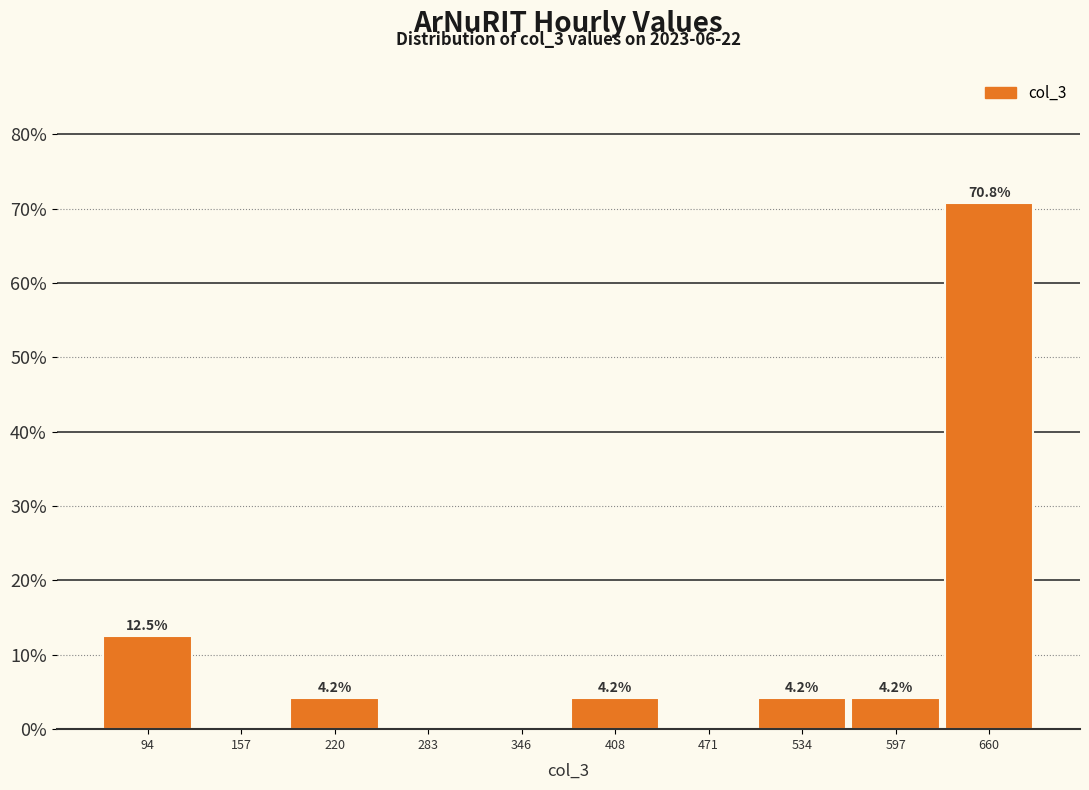

Over which range of the x-axis is the bar tallest?

630 to 690